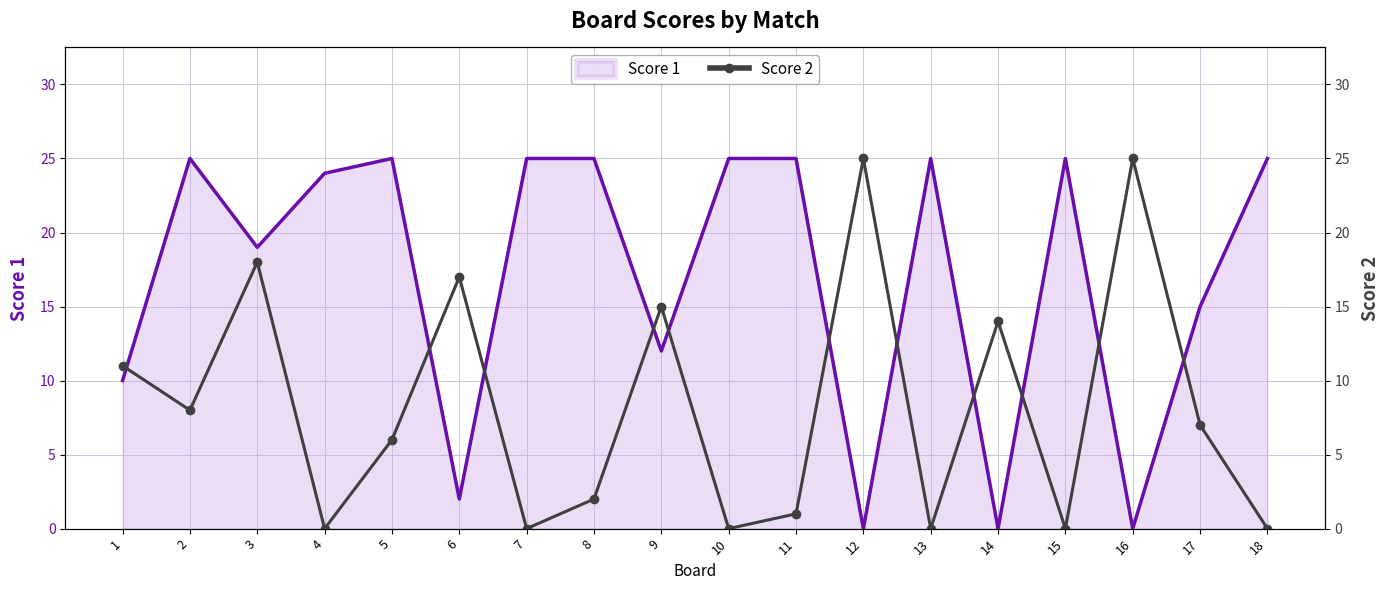

What is the greatest value displayed?

25